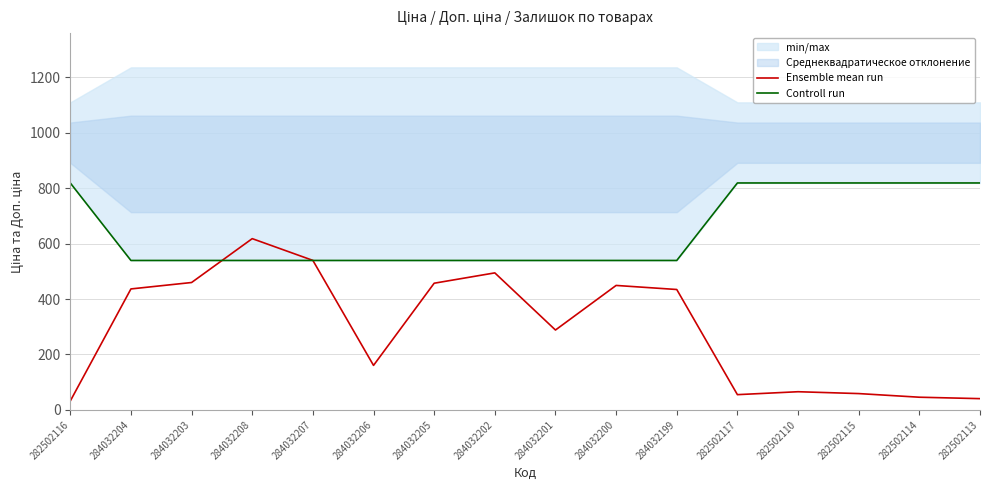

Is it true that Ensemble mean run equals 55.1 at 282502117?

True